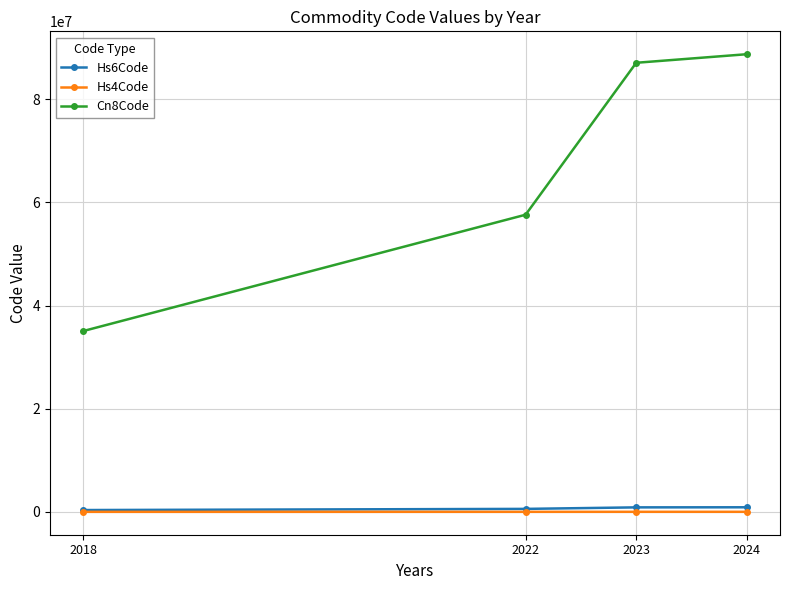

What is the maximum value for Hs6Code?

887435.0